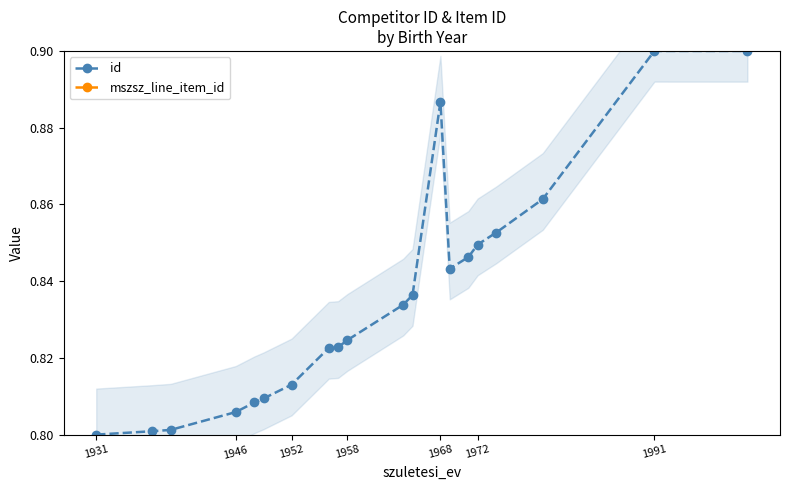

How many id values are between 0 and 1?

20